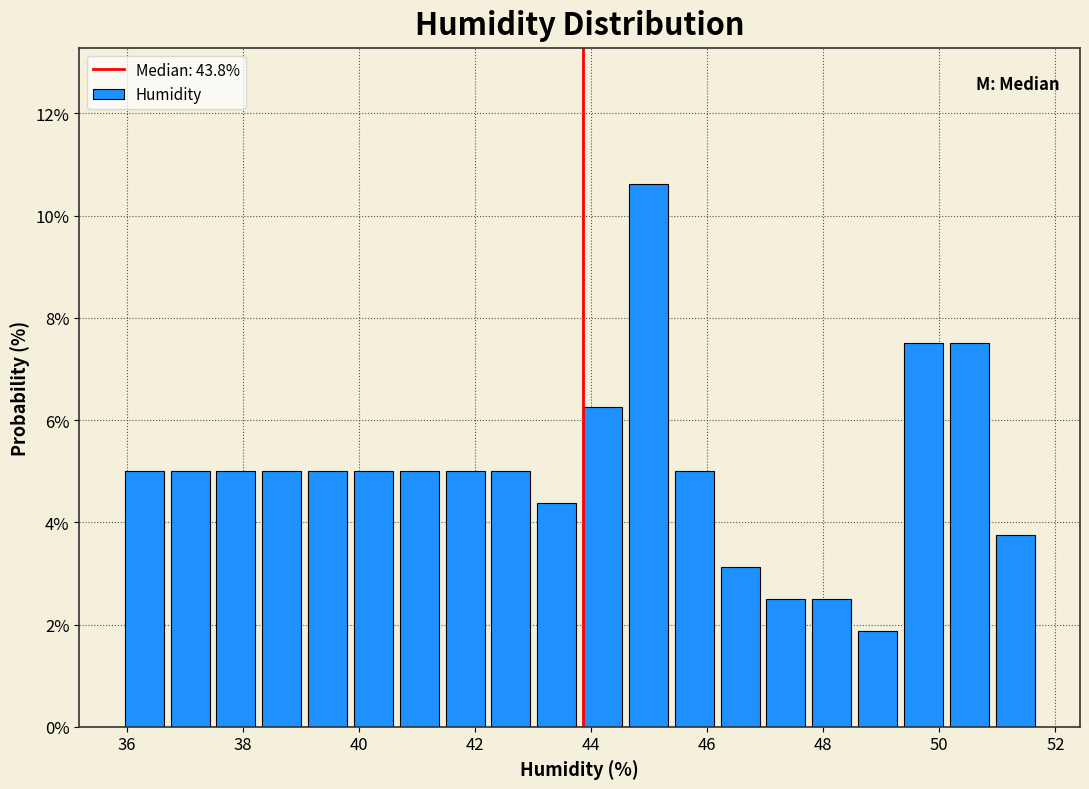

Read against the x-axis, roughly where is the centre of the tallest bar?

45.0